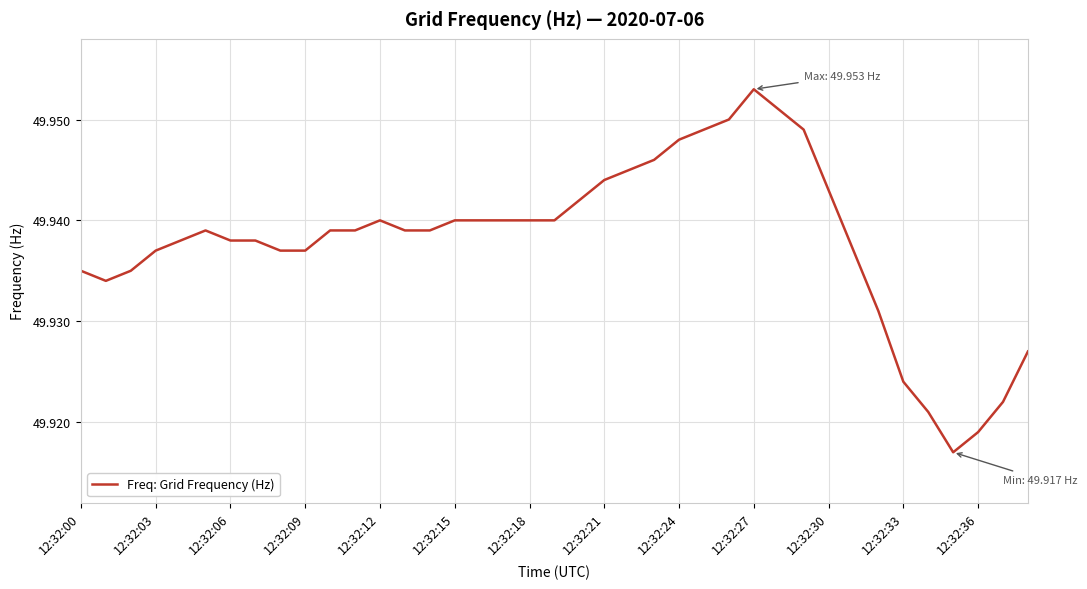

What is the value of the 12th point from the left?

49.9